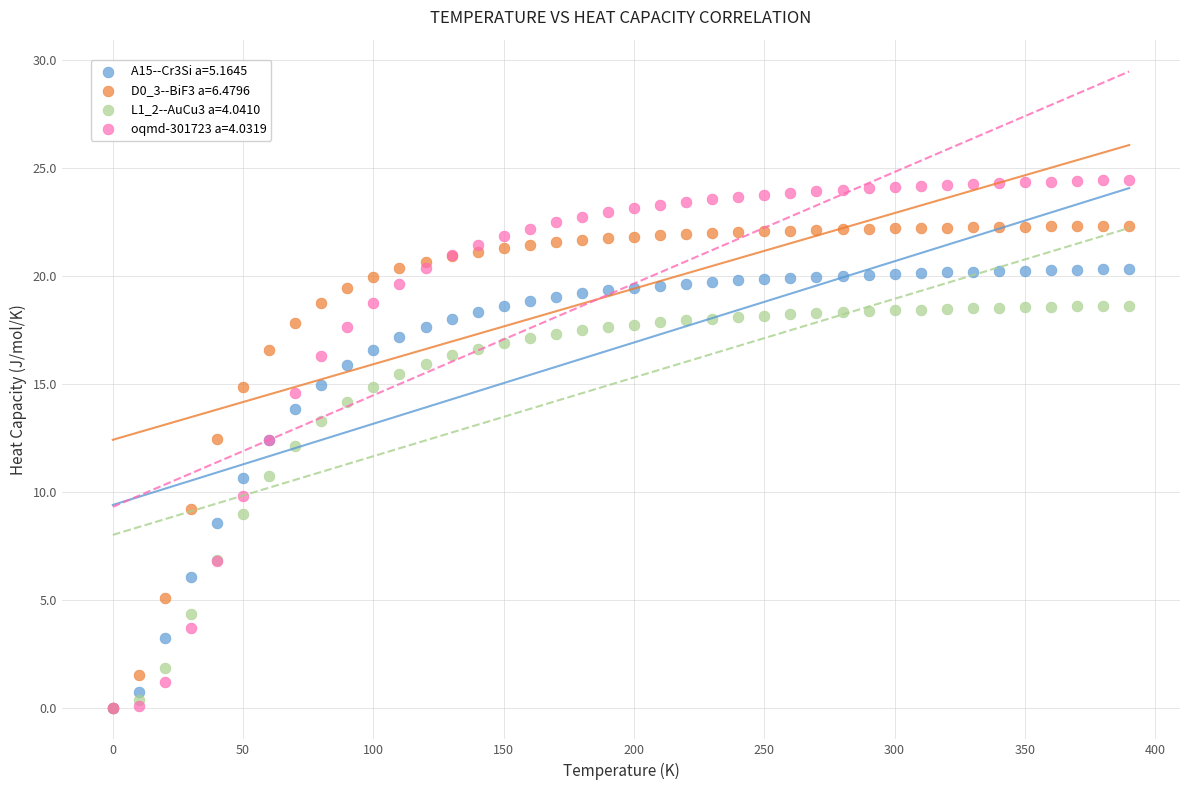

Which series reaches the maximum Y coordinate?

oqmd-301723 a=4.0319